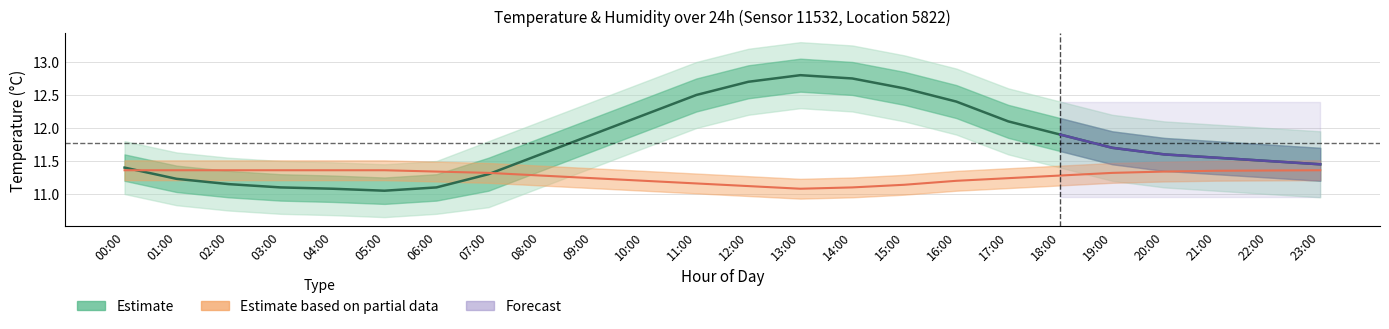

What is the smallest value displayed?

11.1